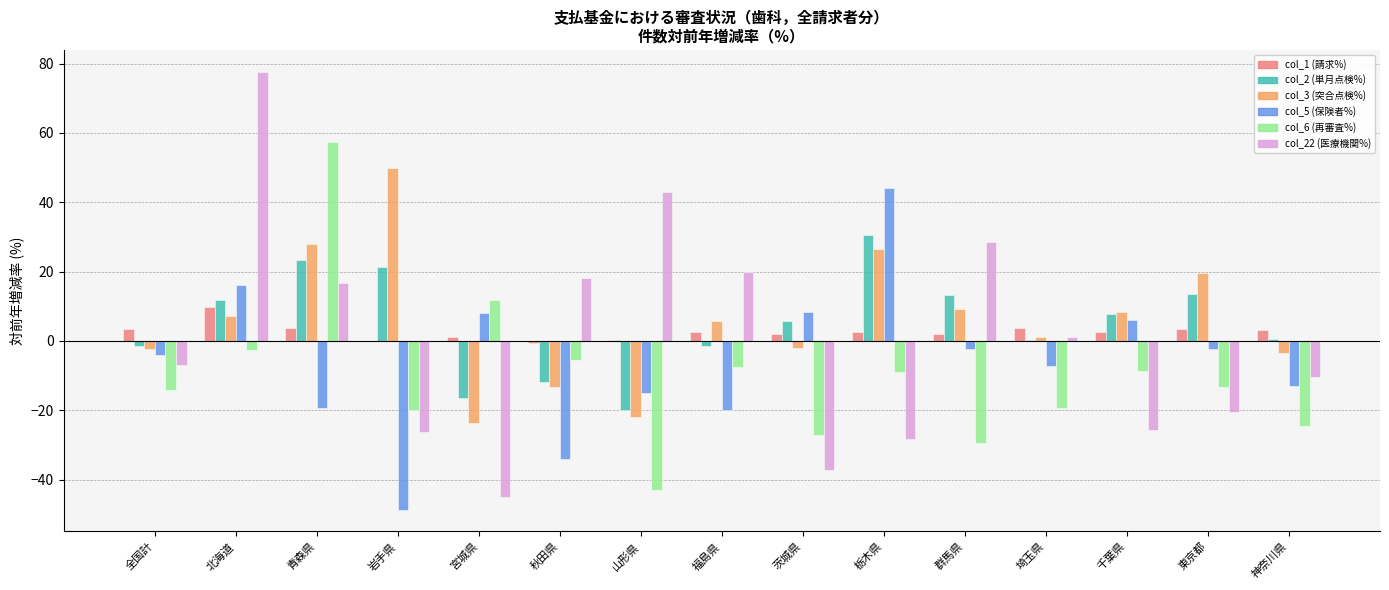

At which label is col_22 (医療機関%) closest to 16?

青森県